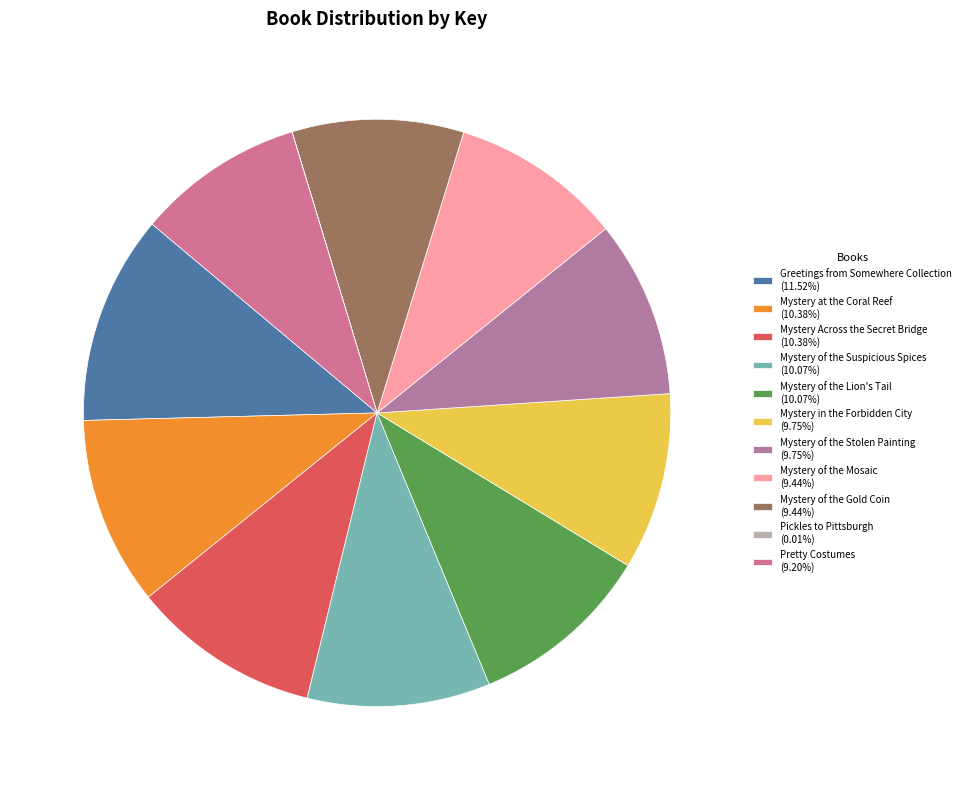

What percentage is the Mystery of the Mosaic slice, to the nearest percent?

9%